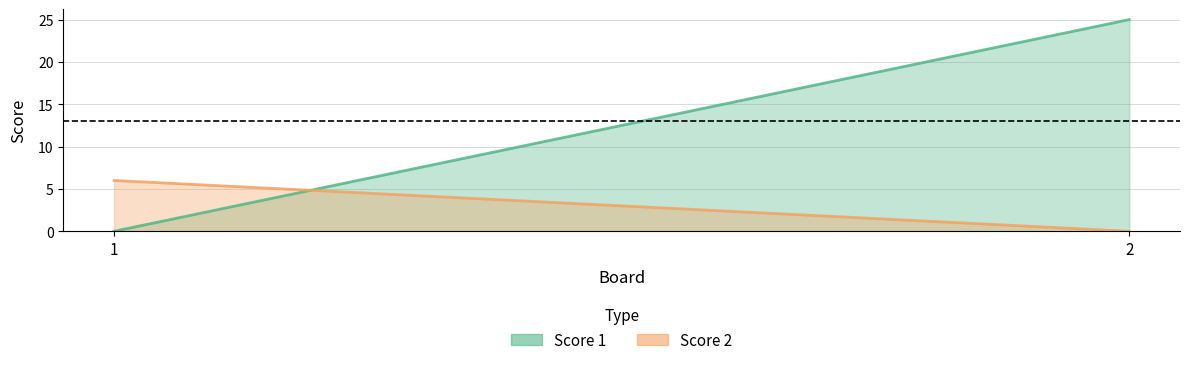

What is the sum of the Score 2 values at 1 and 2?

6